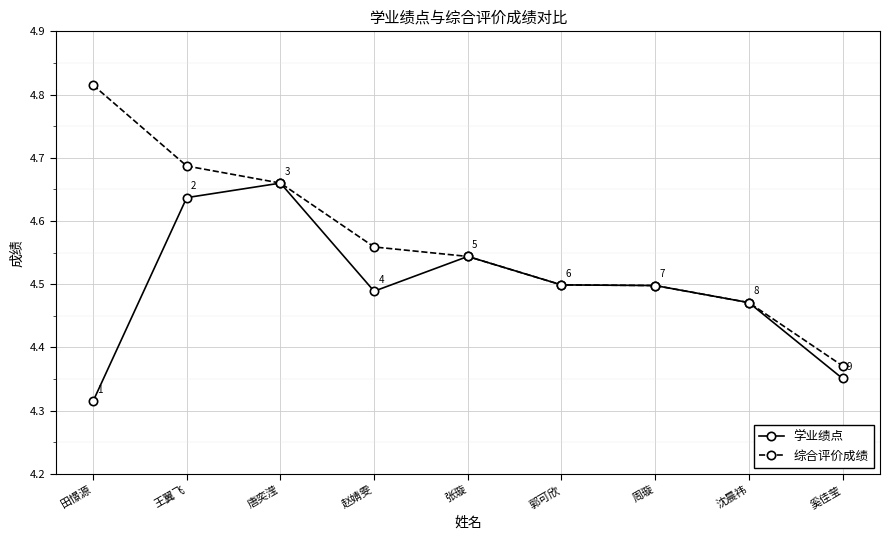

What is the spread (max minus min) of values at 赵婧雯?

0.1